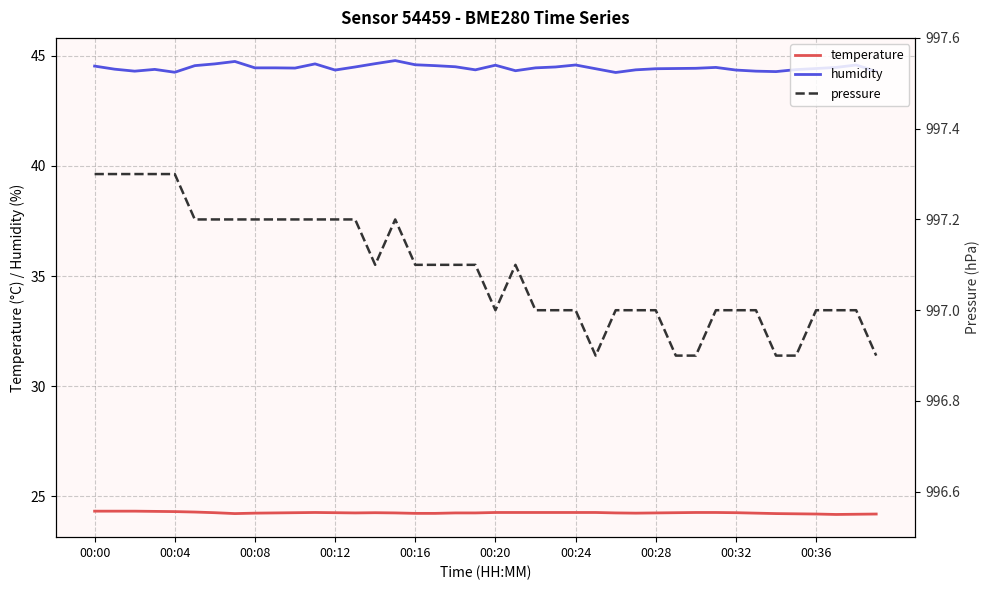

Is the value of temperature at 00:00 greater than the value of humidity at 00:04?

No